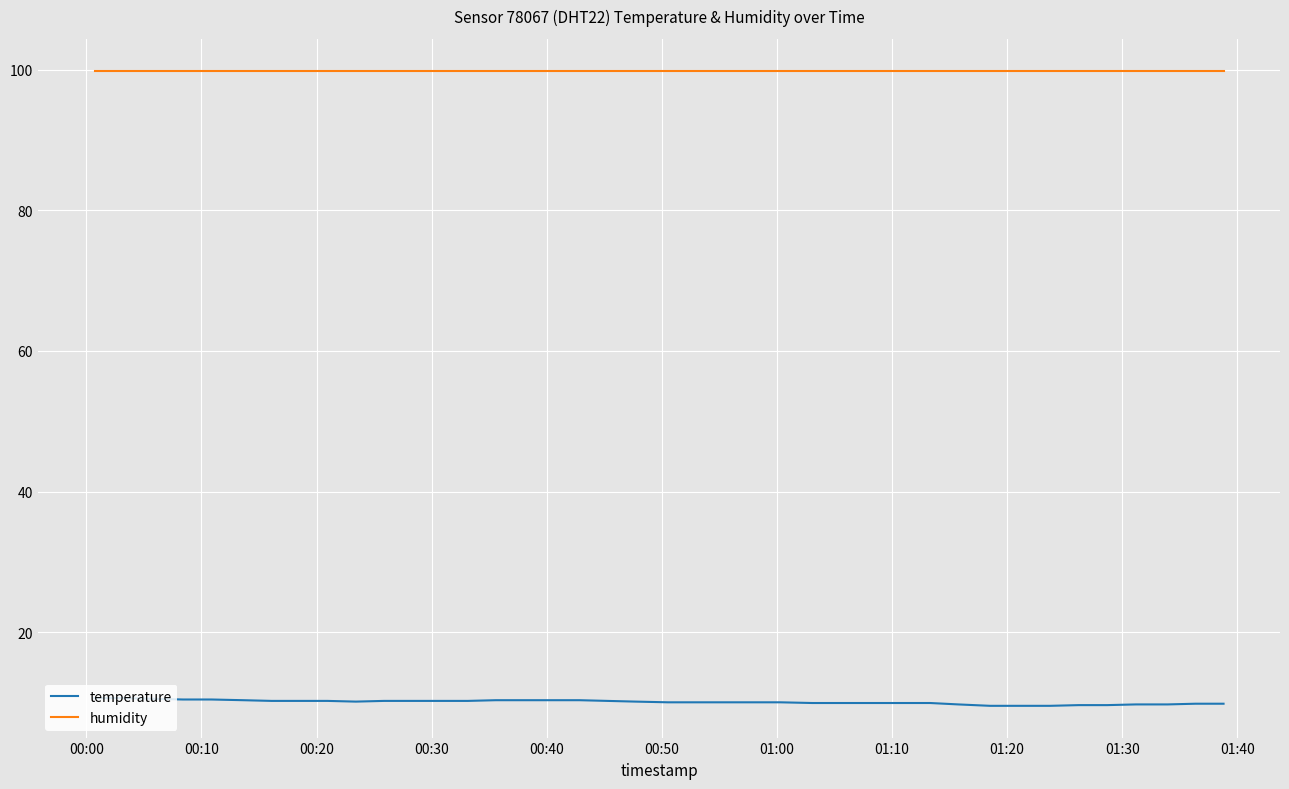

How many lines are shown in the chart?

2